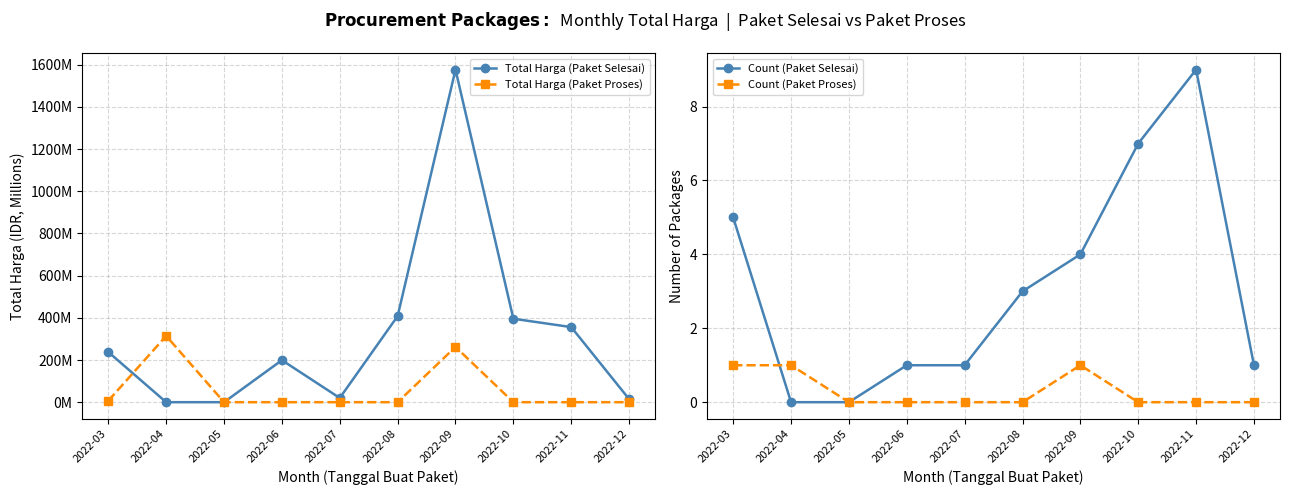

At 2022-06, list the series in order from largest to smallest.

Total Harga (Paket Selesai), Count (Paket Selesai), Total Harga (Paket Proses), Count (Paket Proses)